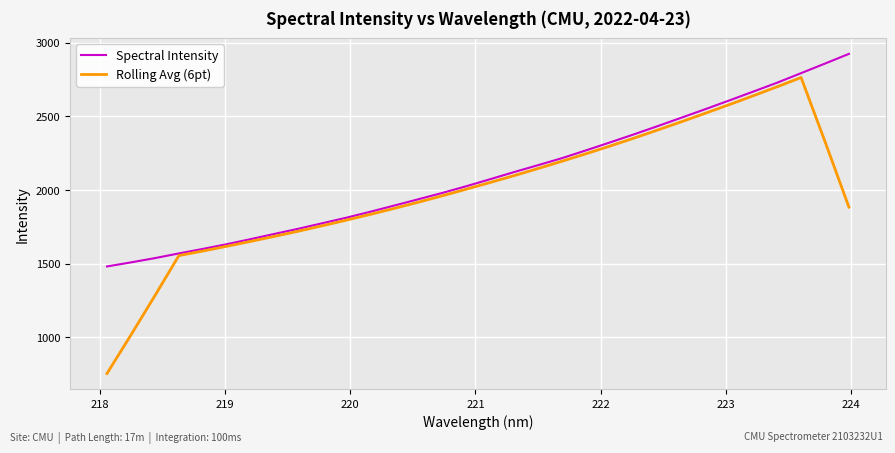

Which series has the widest spread of values?

Rolling Avg (6pt)